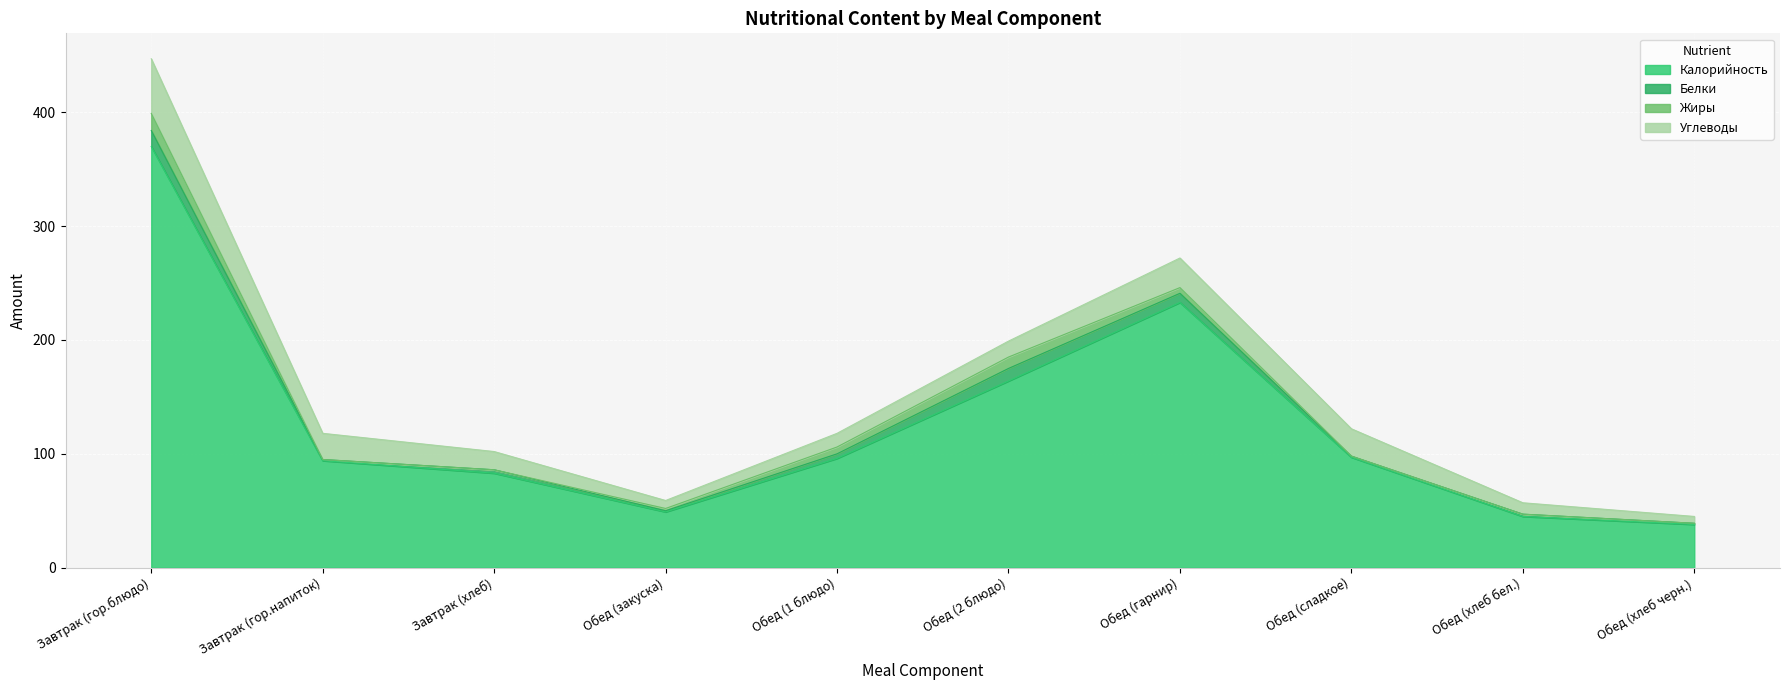

Between Завтрак (гор.напиток) and Обед (закуска), which is larger?

Завтрак (гор.напиток)